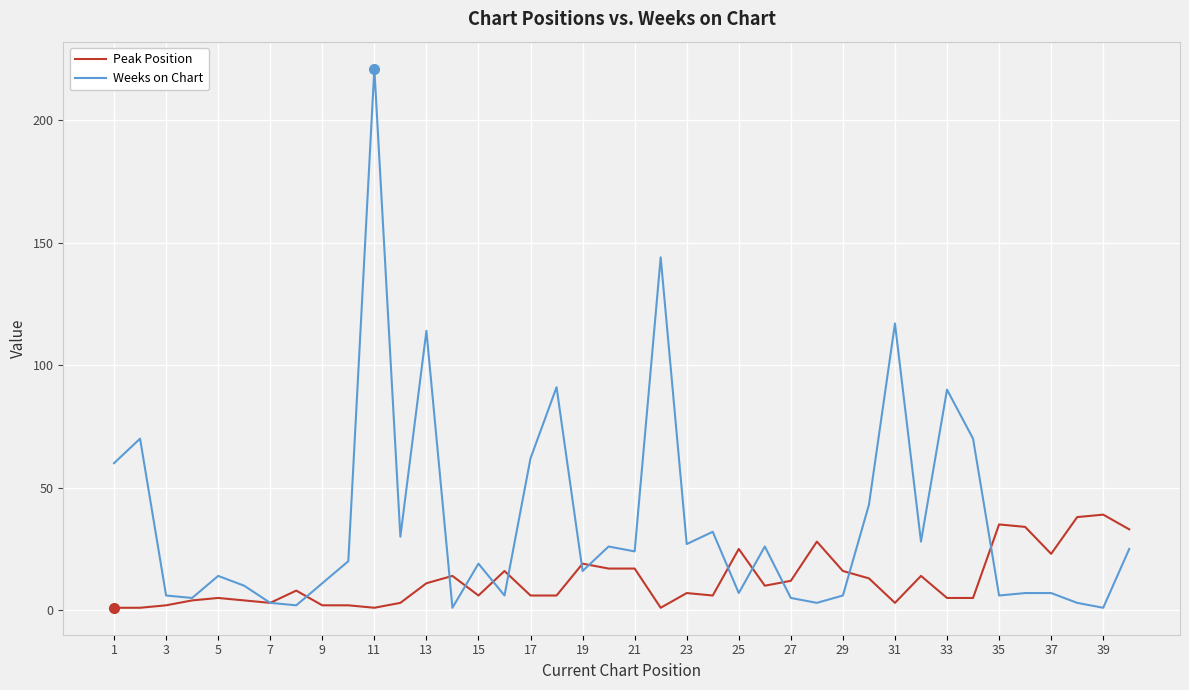

List the series in order of their overall mean, highest first.

Weeks on Chart, Peak Position